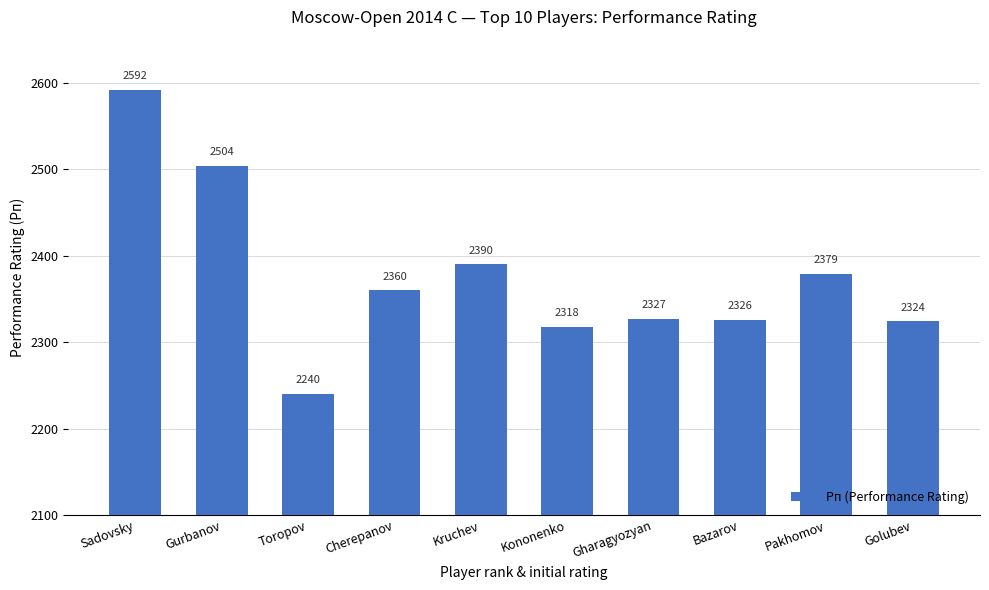

Where does the data first go above 2360?

Sadovsky